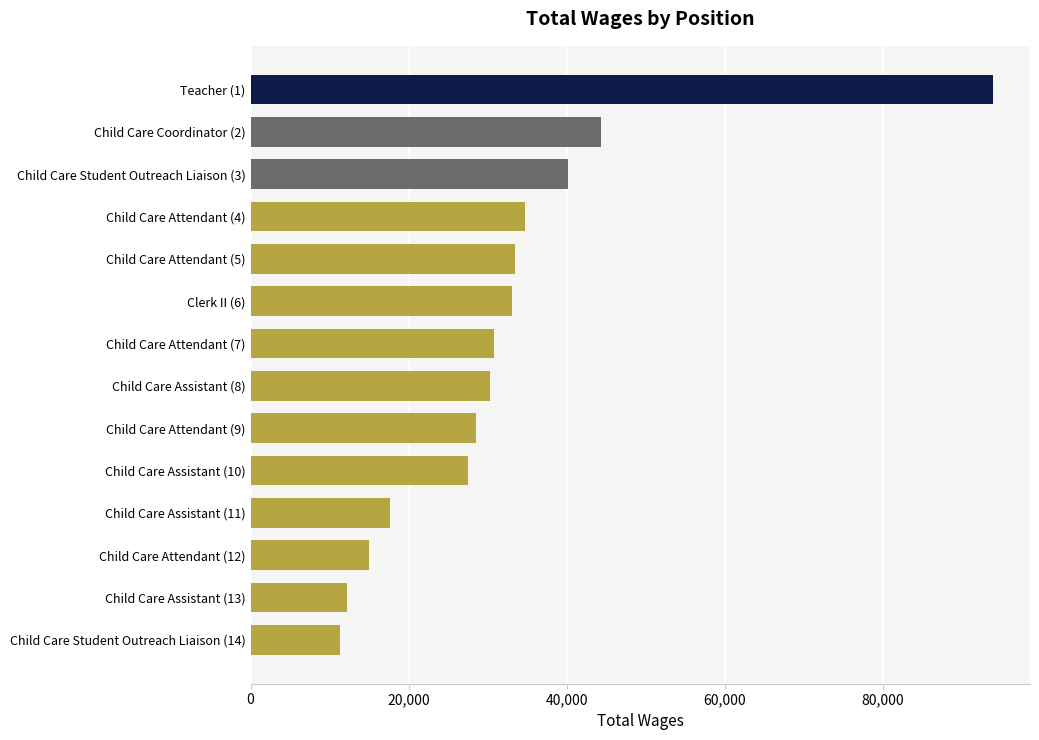

Which category has the highest value across all series?

Teacher (1)